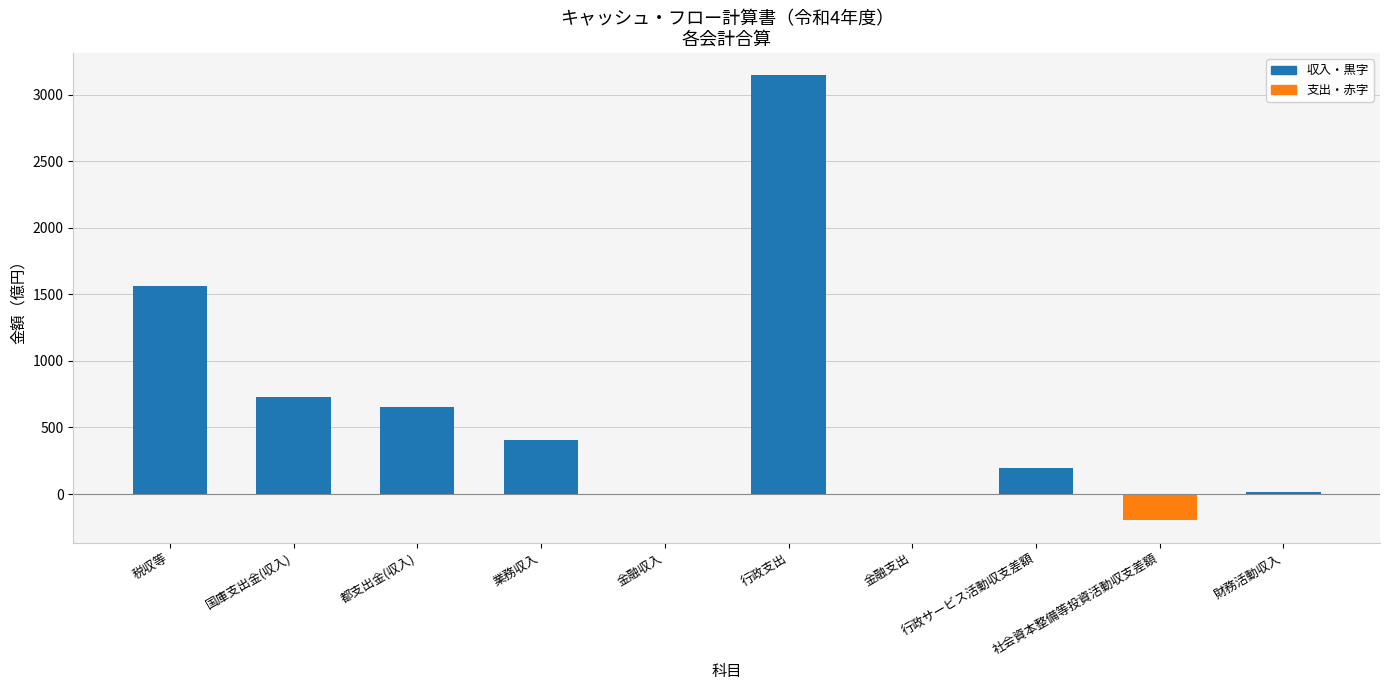

At which label does the data first exceed 404?

税収等